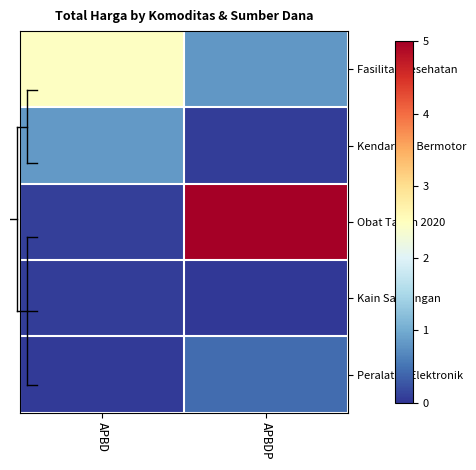

Which series has the largest total across all categories?

Obat Tahun 2020